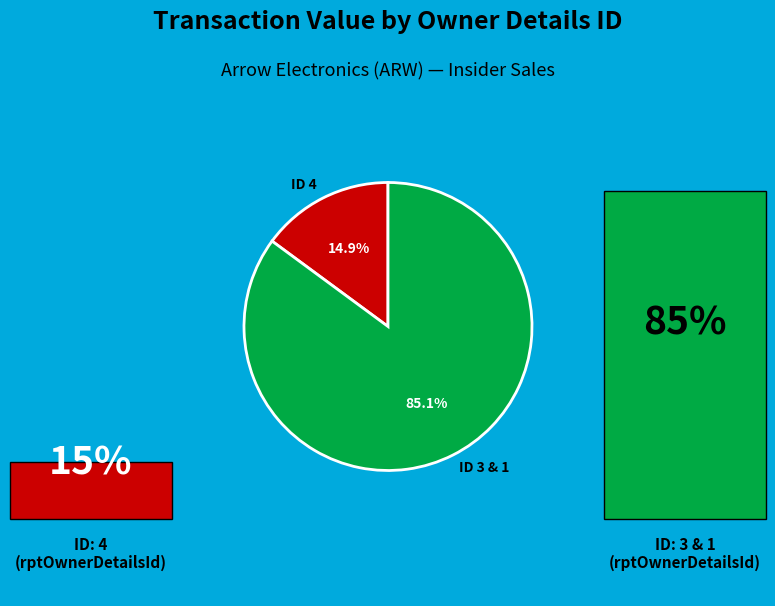

Which category has the smallest portion of the pie?

ID 4